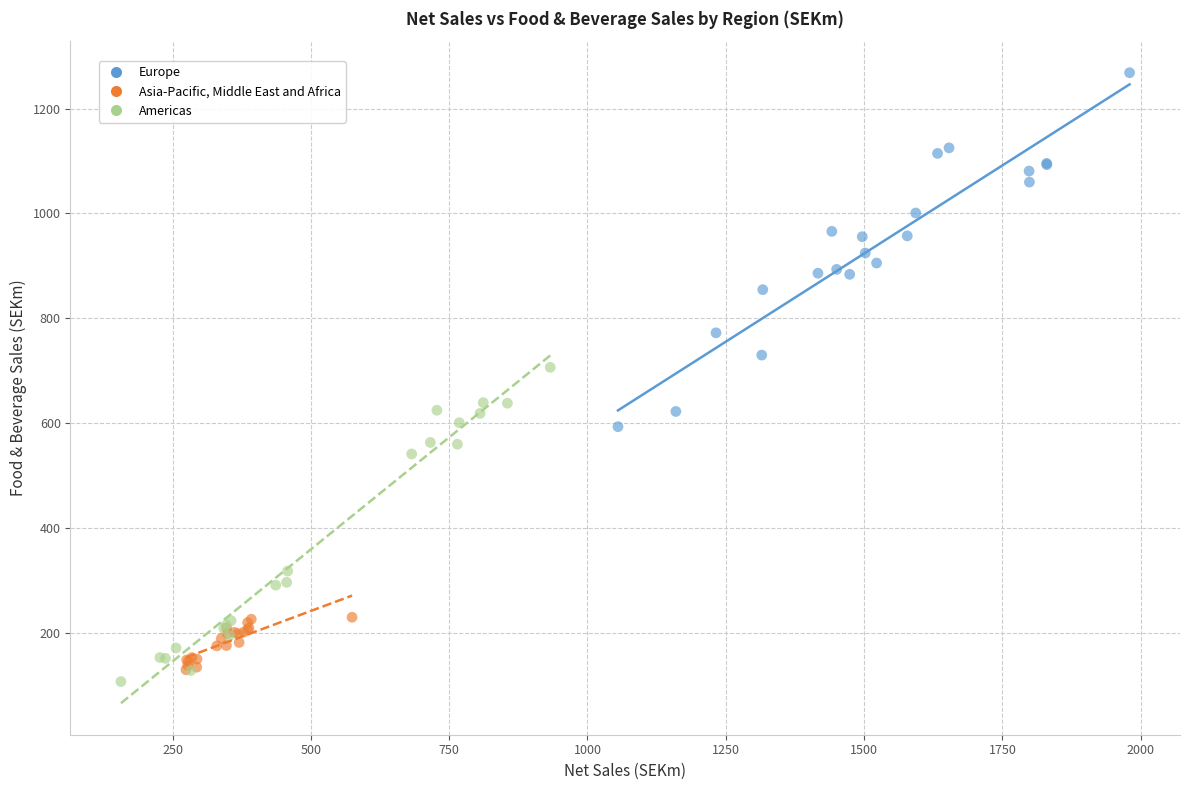

Which series contains the highest Y value?

Europe